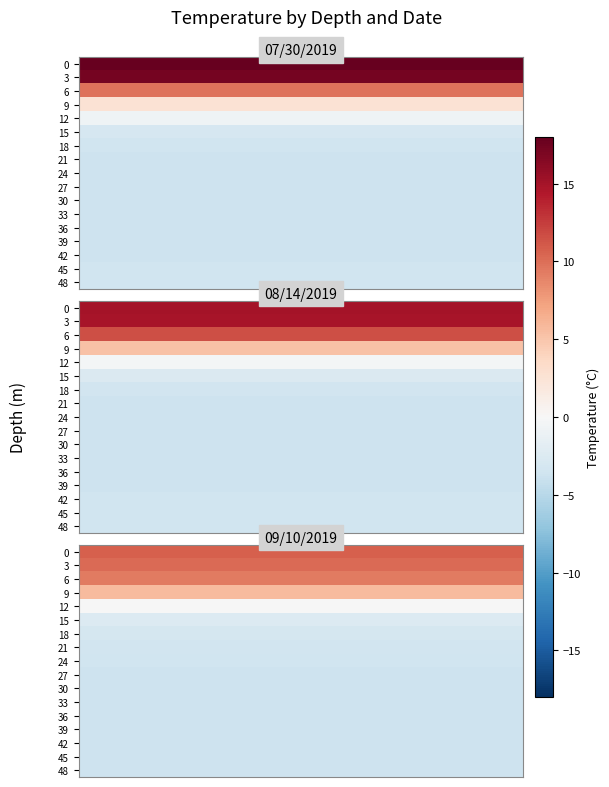

What is the difference between the 08/14/2019 values at 30 and 45?

0.1